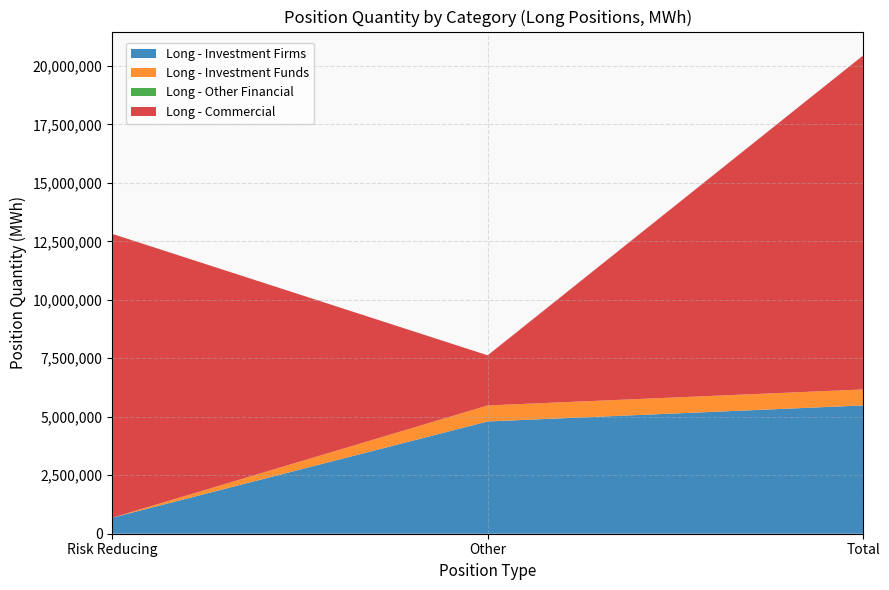

Reading left to right, list all the values displayed in this chart.

Long - Investment Firms: Risk Reducing=684844	Other=4799753	Total=5484597
Long - Investment Funds: Risk Reducing=0	Other=684251	Total=684251
Long - Other Financial: Risk Reducing=0	Other=0	Total=0
Long - Commercial: Risk Reducing=12135057	Other=2142851	Total=14277908